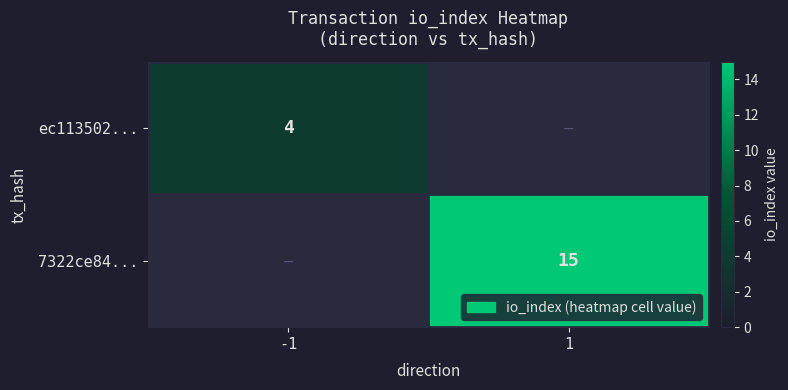

The value of ec113502... at -1 is 4. True or false?

True